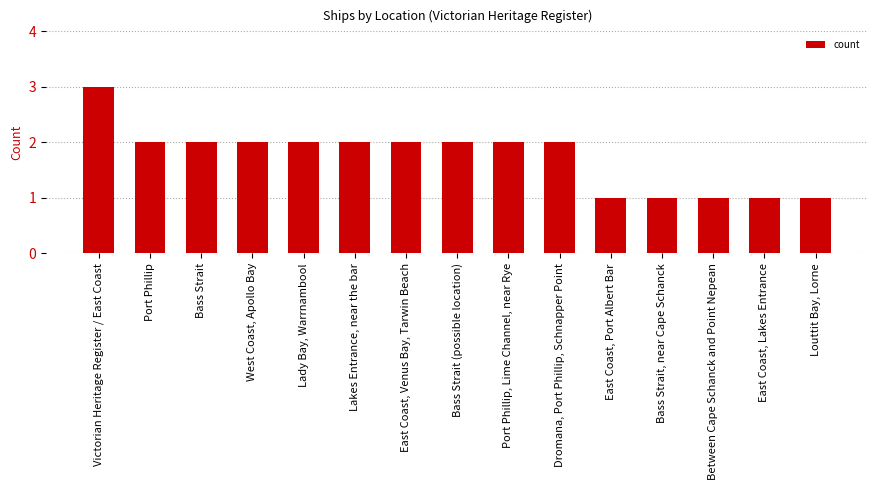

How many bars are there in total?

15